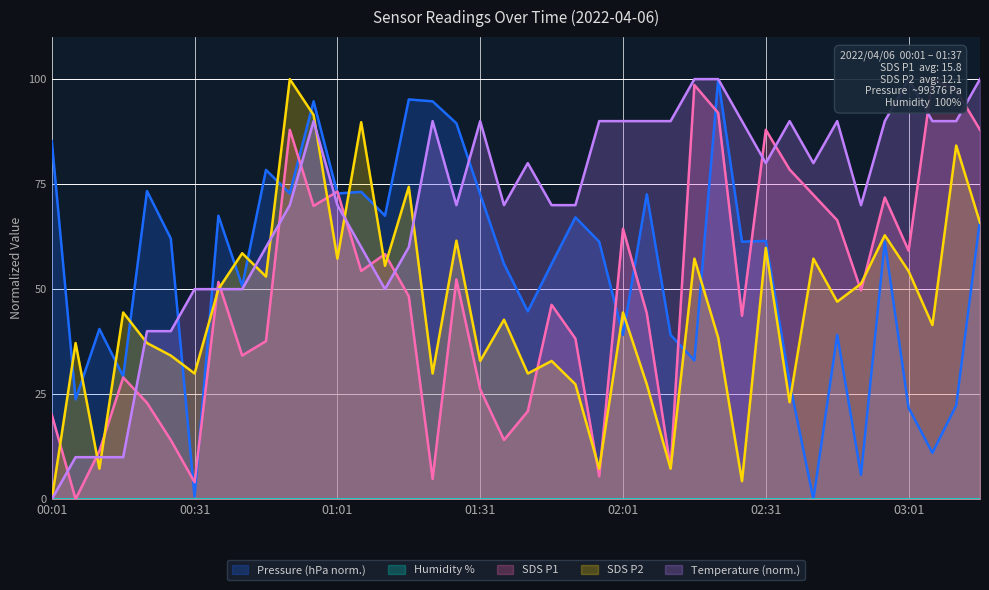

What is the sum of the SDS_P1 values at 01:36 and 00:11?

25.6